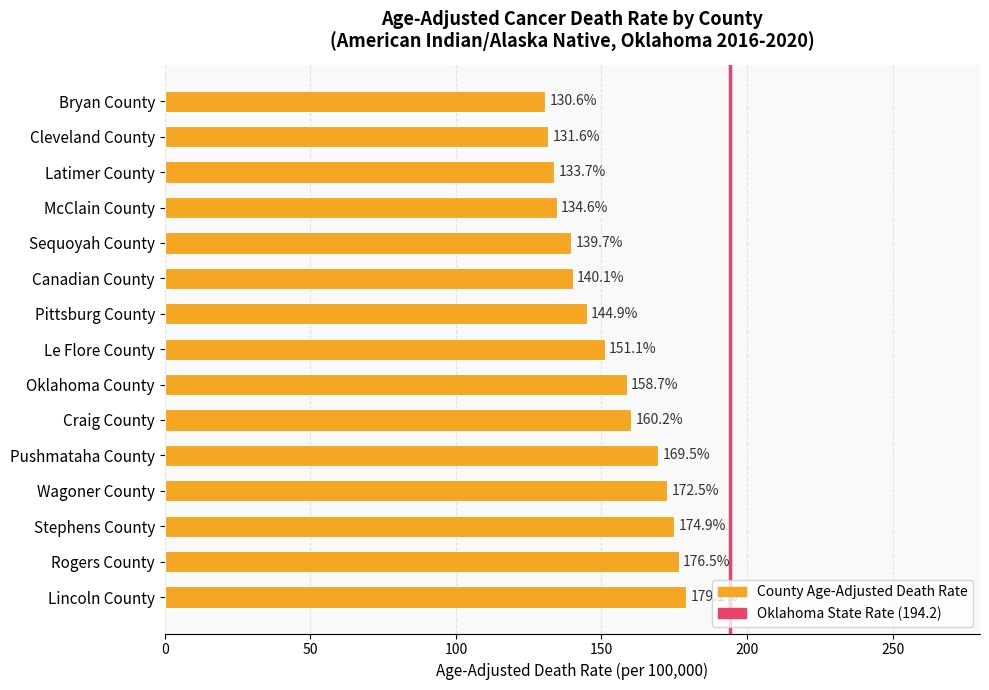

Read the value at Stephens County.

174.9